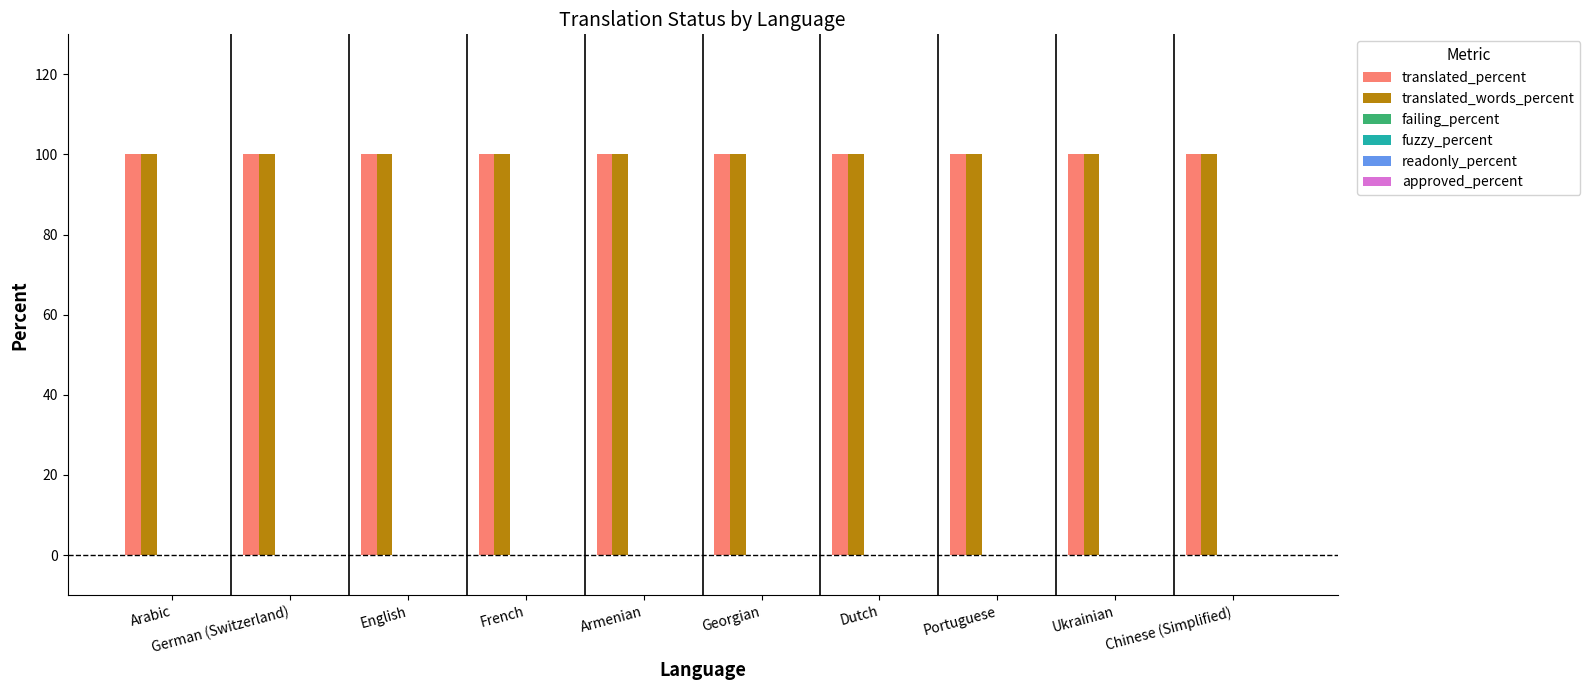

What is the total value across all series at Ukrainian?

200